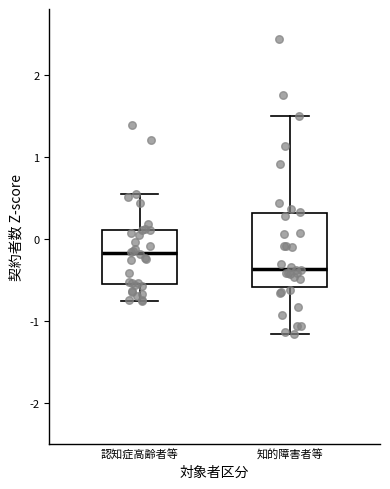

Which box has the highest median line?

認知症高齢者等